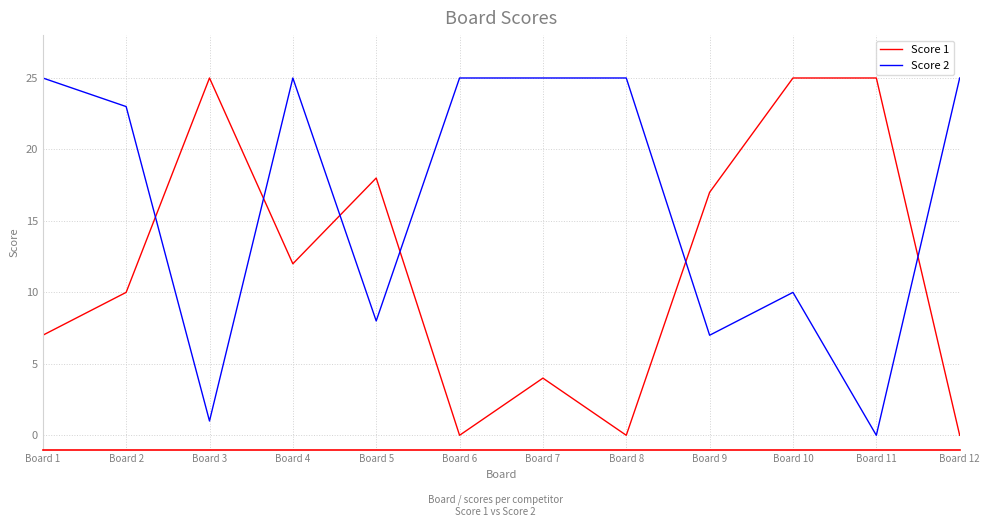

Rank the series at Board 3 from lowest to highest value.

Score 2, Score 1